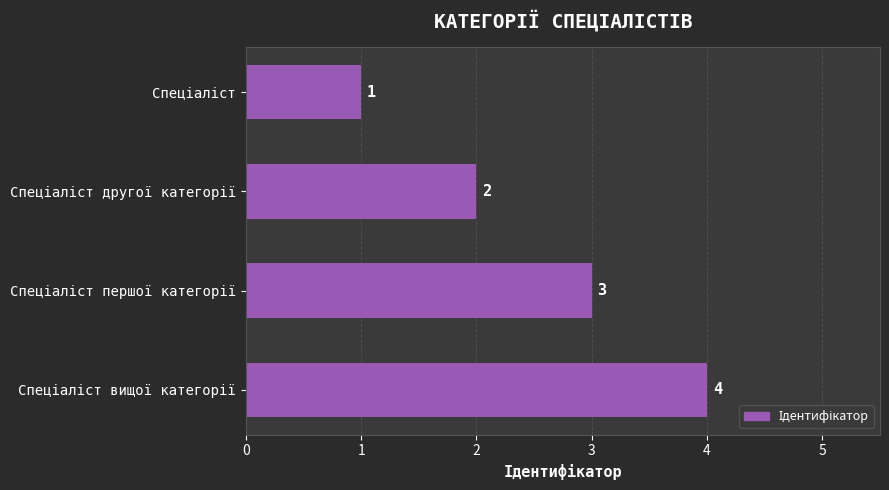

How many data points are less than 3?

2